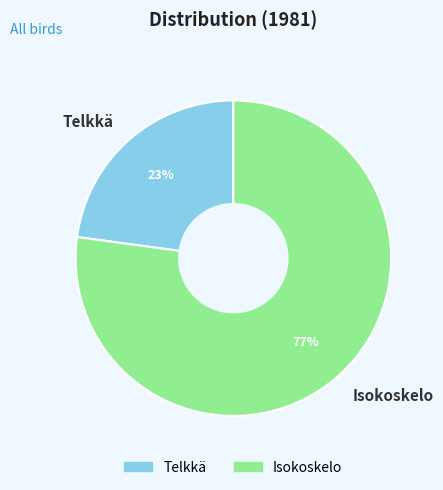

Count the number of slices in the pie.

2